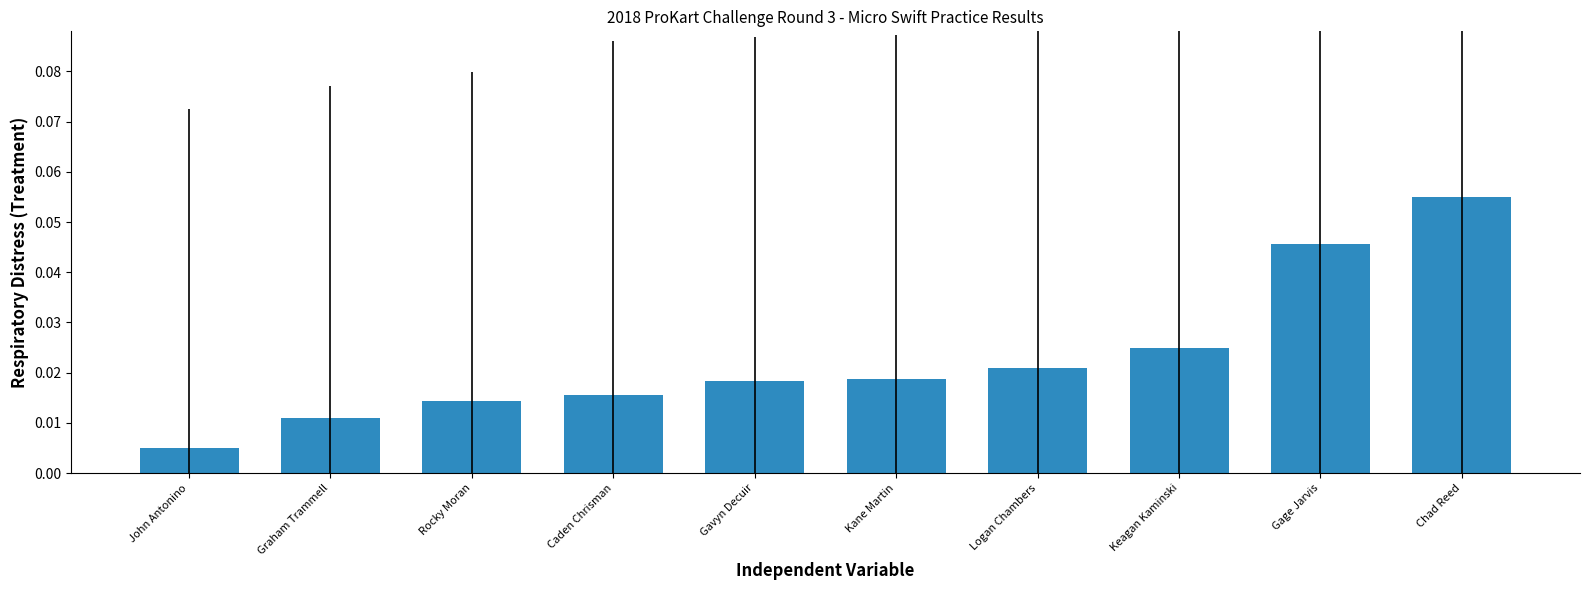

Count the number of data series in this chart.

1